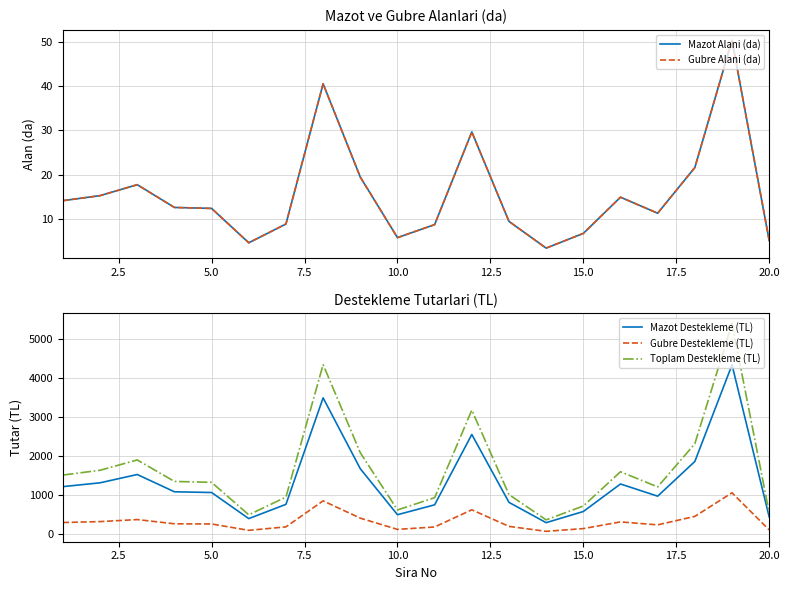

Which series has the widest spread of values?

Toplam Destekleme (TL)